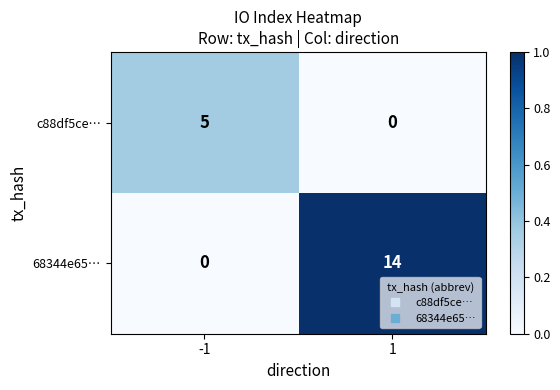

What is the sum of all c88df5ce… values?

5